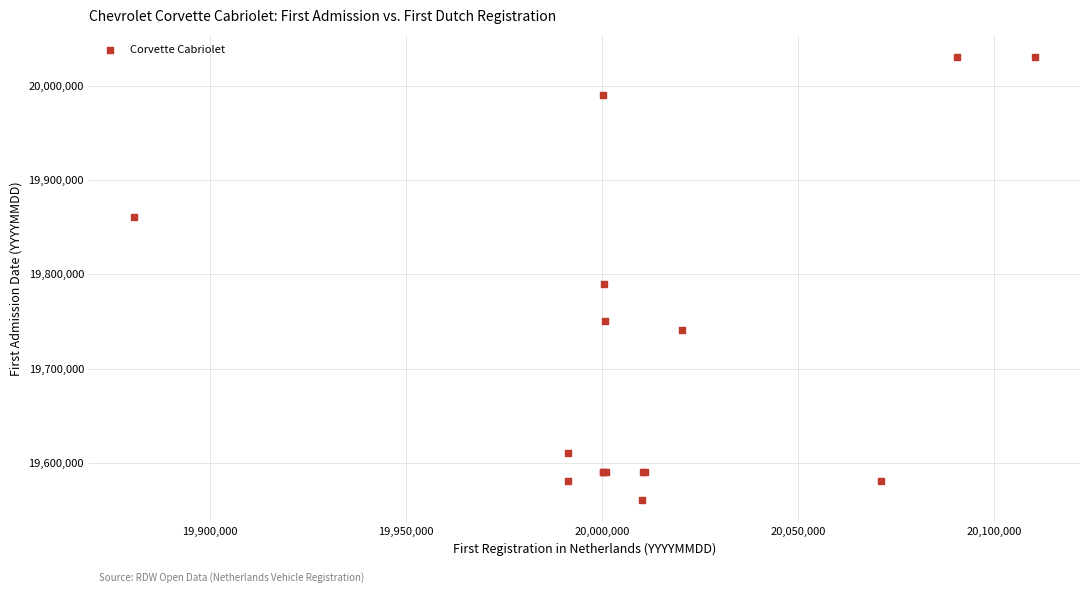

What Y value in the scatter plot is closest to 19795462?

19790228